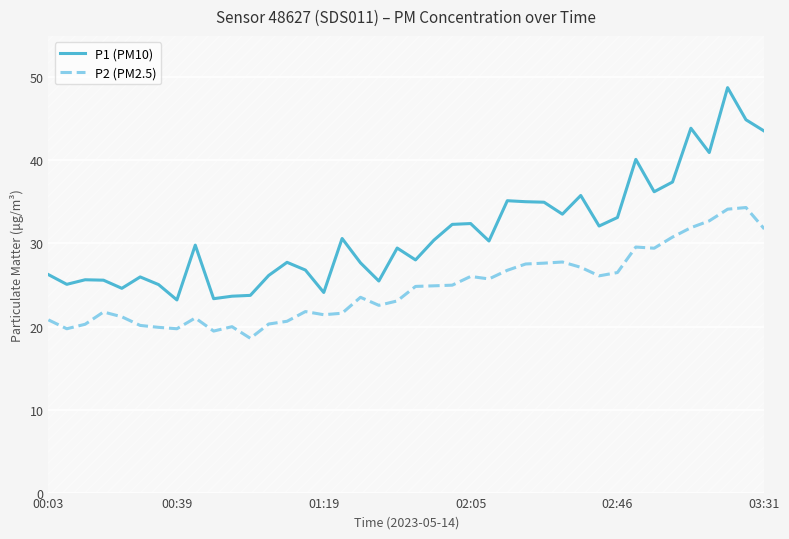

Reading left to right, transcribe all the data shown in this chart.

P1 (PM10): 26.2	25.1	25.6	25.6	24.6	26.0	25.1	23.2	29.8	23.4	23.6	23.8	26.1	27.7	26.8	24.1	30.6	27.7	25.5	29.4	28.0	30.4	32.3	32.4	30.3	35.1	35.0	35.0	33.5	35.8	32.1	33.1	40.1	36.2	37.4	43.9	41.0	48.8	44.9	43.5
P2 (PM2.5): 20.8	19.7	20.3	21.8	21.2	20.1	19.9	19.7	21.0	19.4	20.0	18.6	20.3	20.6	21.8	21.4	21.6	23.5	22.6	23.1	24.8	24.9	25.0	26.0	25.7	26.8	27.5	27.6	27.8	27.1	26.1	26.5	29.6	29.4	30.8	31.9	32.7	34.1	34.3	31.8